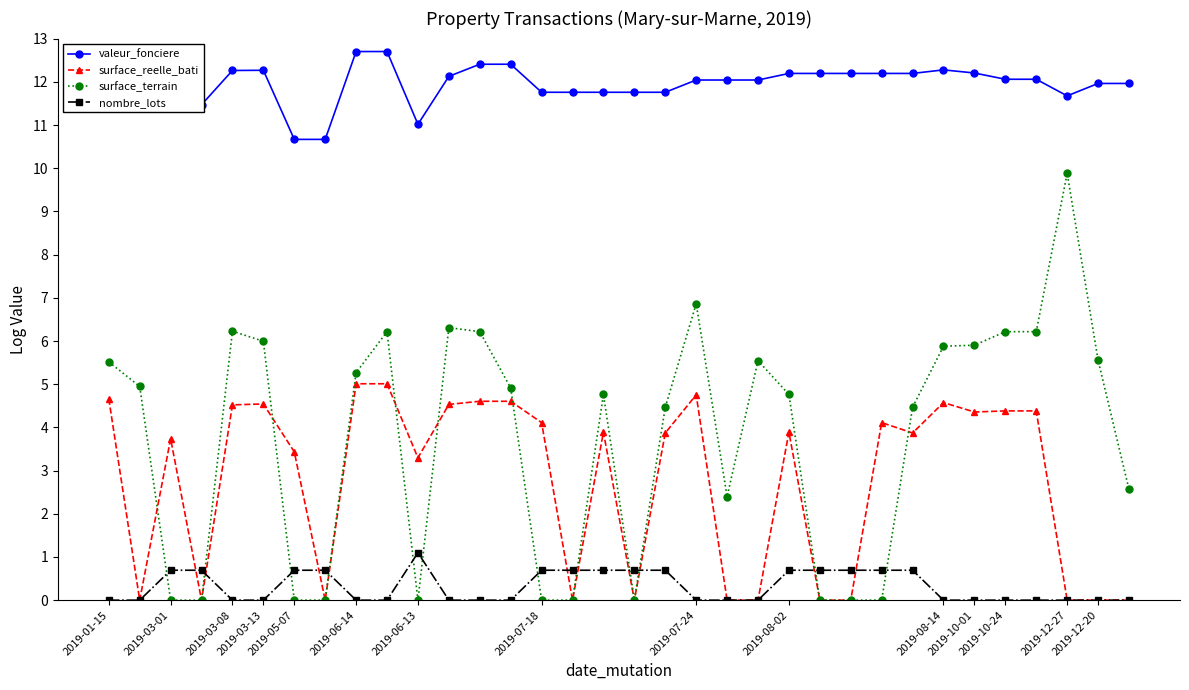

What are all the series names shown in the legend?

valeur_fonciere, surface_reelle_bati, surface_terrain, nombre_lots